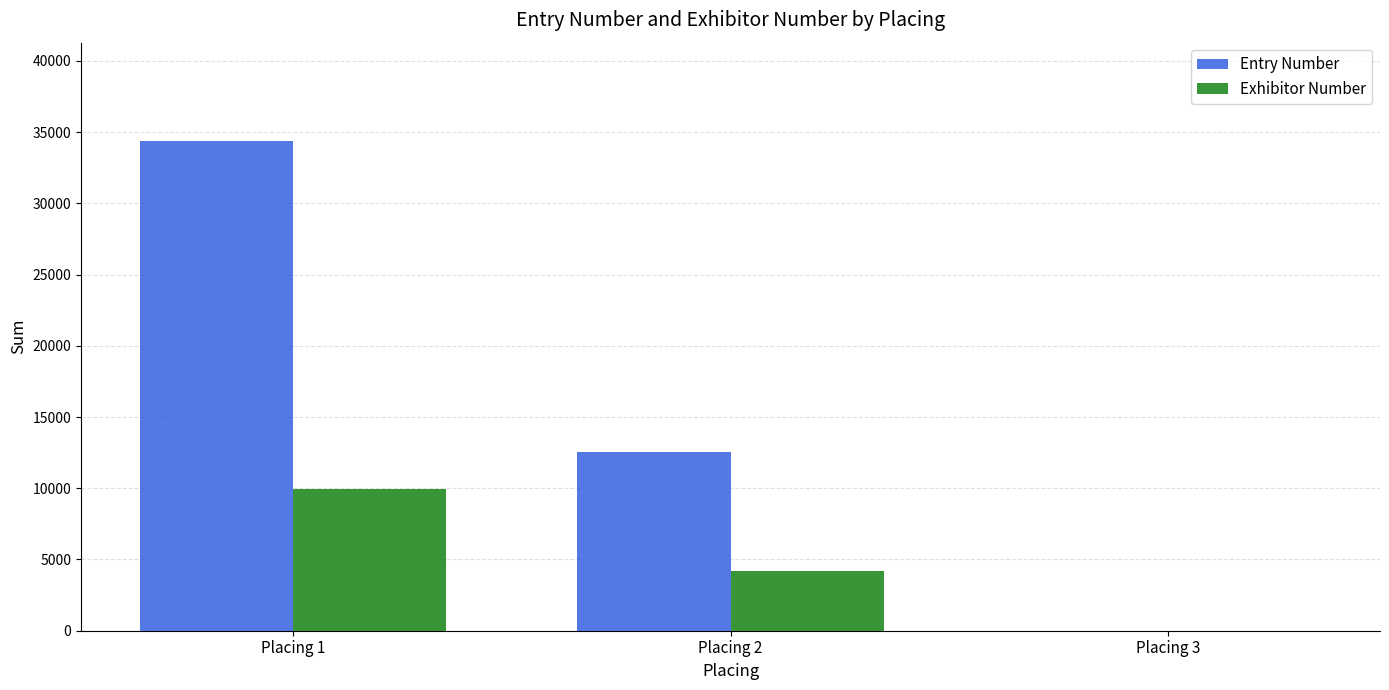

True or false: Exhibitor Number has a value of 4164 at Placing 2.

True